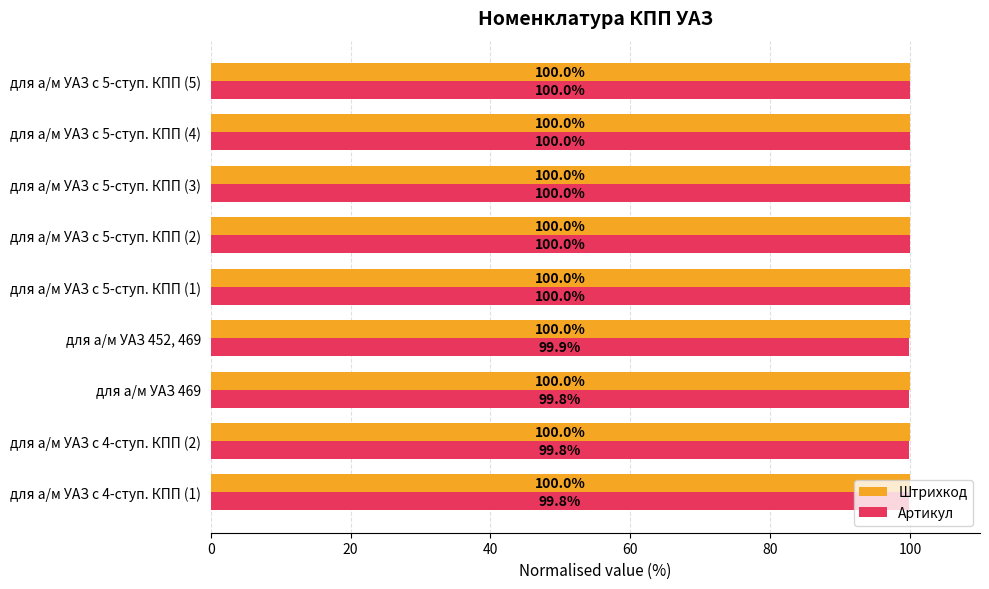

Is it true that Штрихкод equals 100.0 at для а/м УАЗ с 5-ступ. КПП (4)?

True